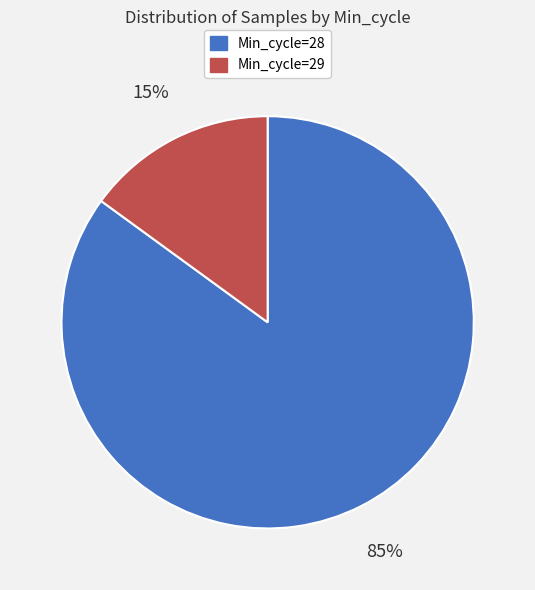

Count the number of slices in the pie.

2